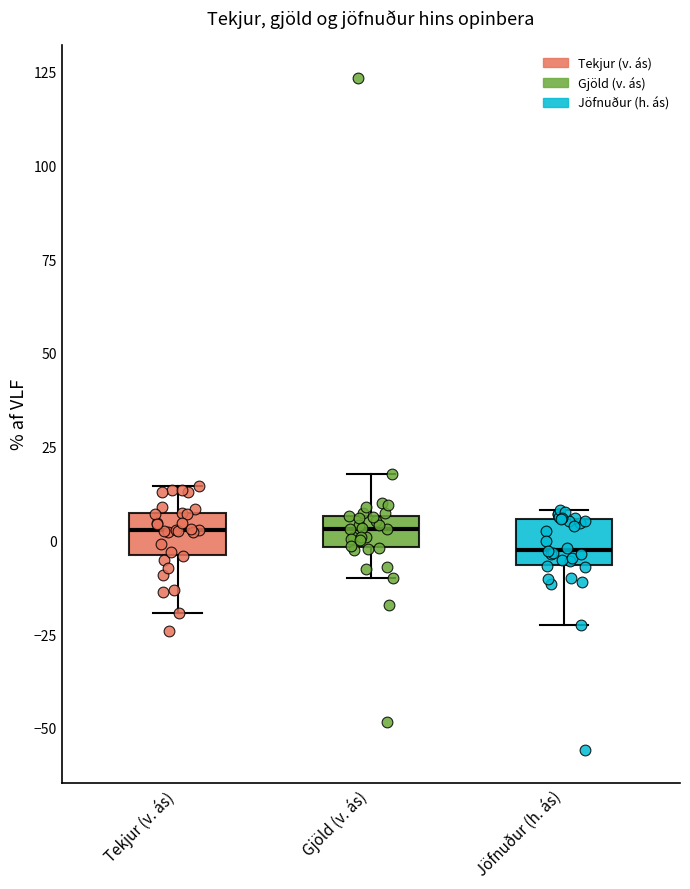

Where is the upper edge of the box for Tekjur (v. ás) on the y-axis? The values are not printed on the chart, so give them approximately, as read against the axis.

5